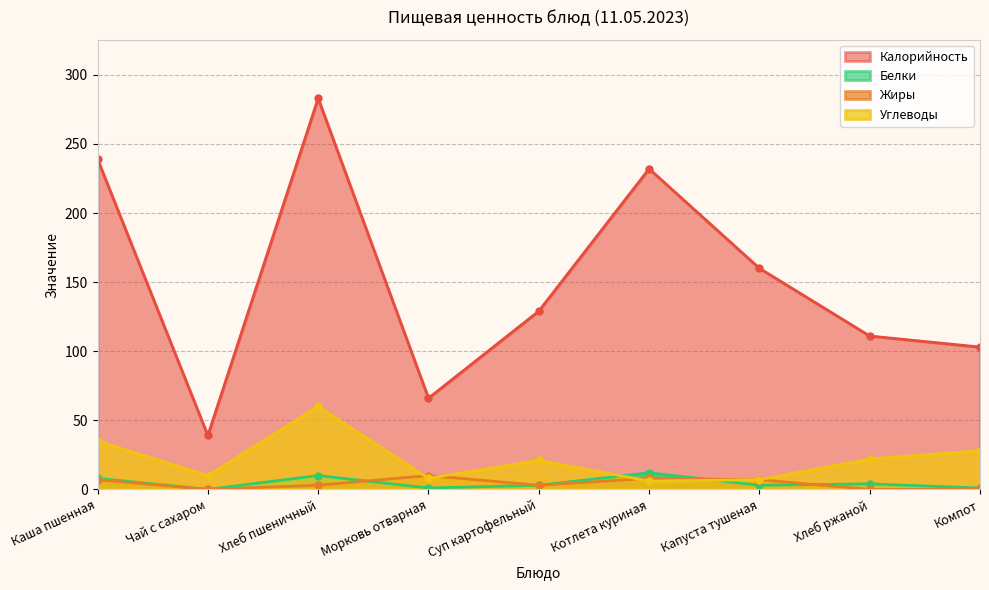

At which label does Жиры reach its peak?

Морковь отварная